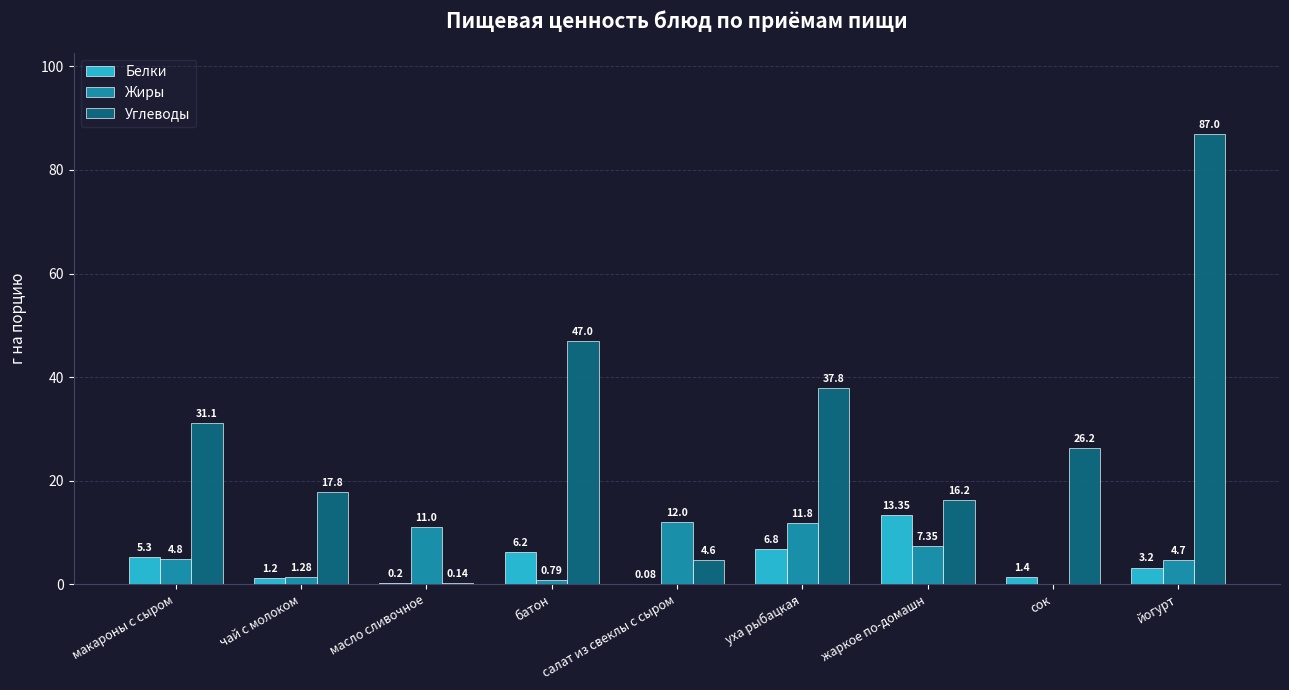

What is the difference between the Углеводы values at макароны с сыром and жаркое по-домашн?

14.9